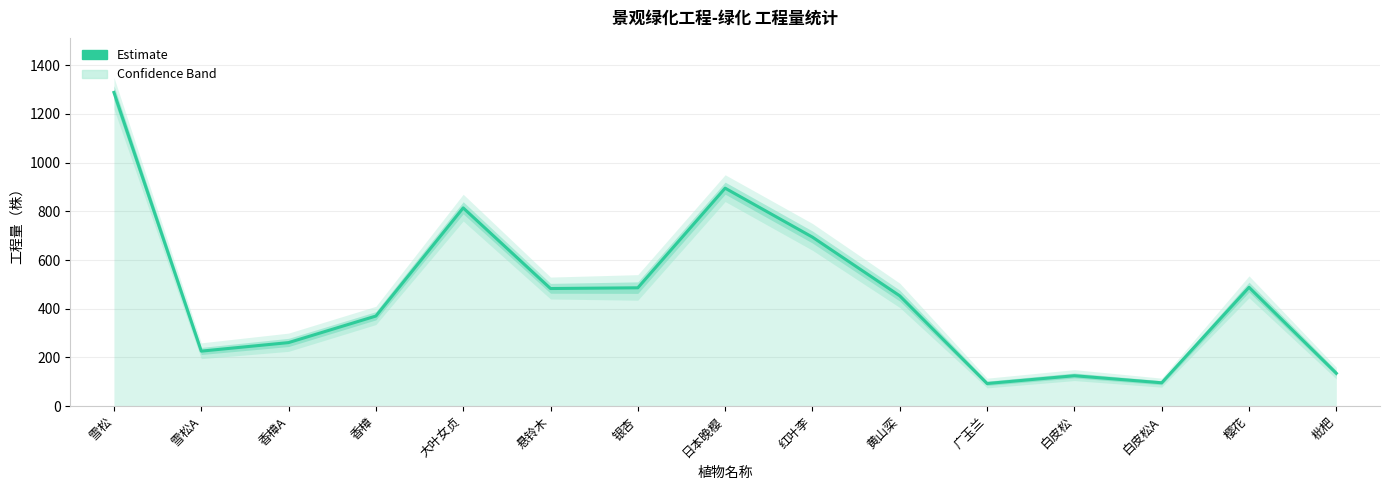

What is the approximate value at 雪松A, to the nearest 100?

200